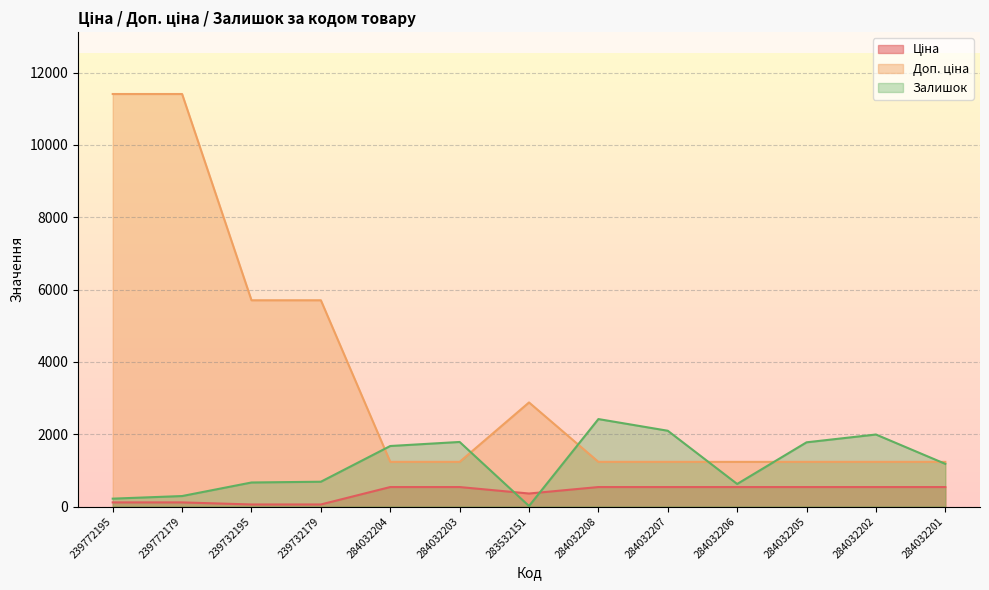

What position from the left is 284032201?

13